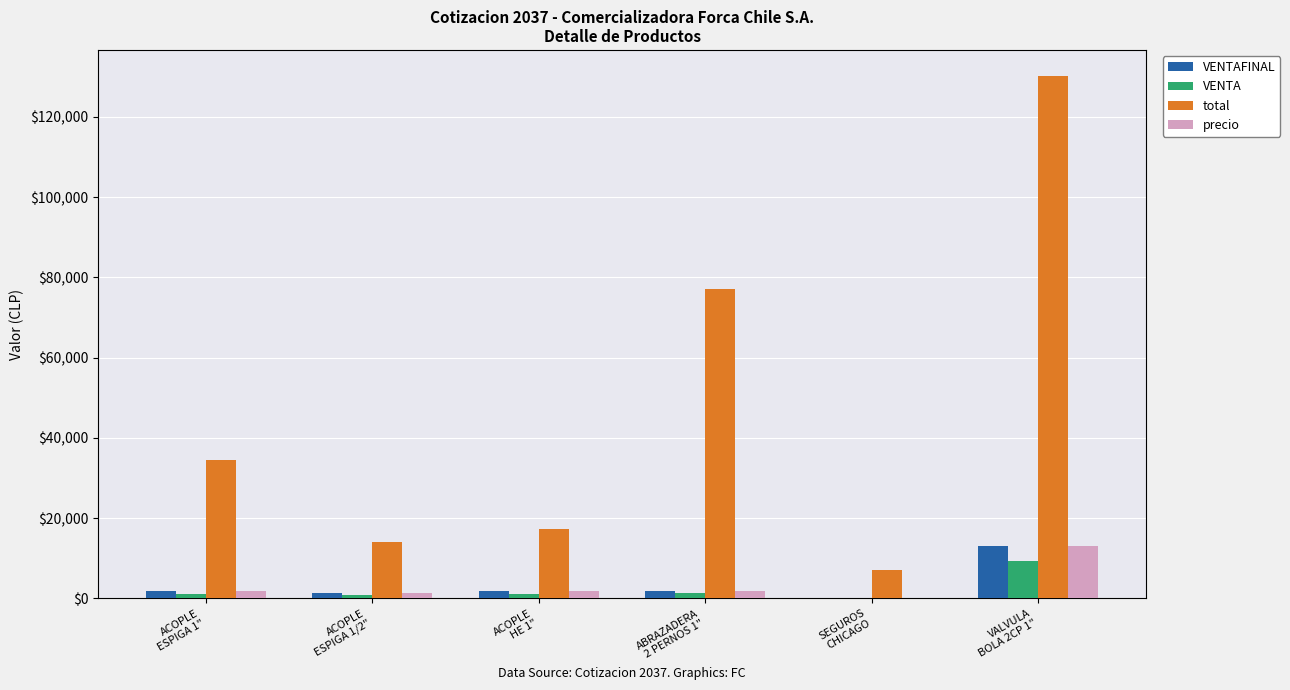

What is the sum of the total values at ACOPLE
ESPIGA 1" and VALVULA
BOLA 2CP 1"?

164580